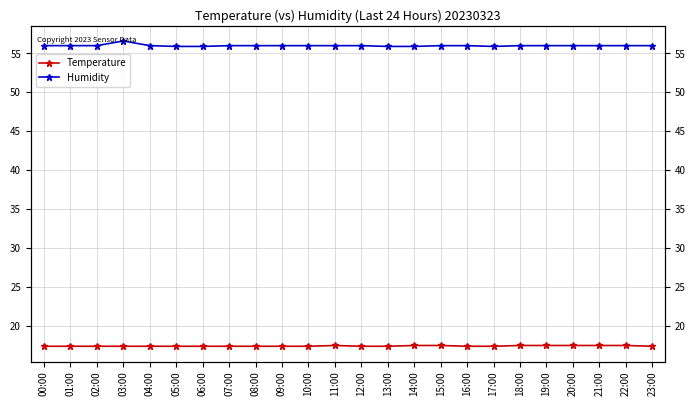

List the series in order of their overall mean, lowest first.

Temperature, Humidity